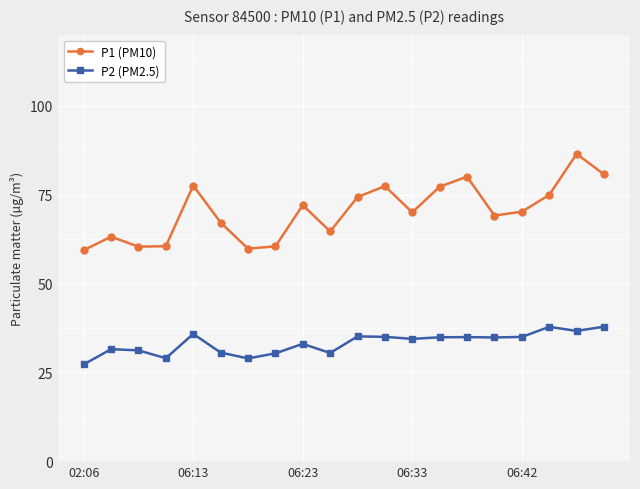

How many interior local valleys does the P1 (PM10) series have?

5